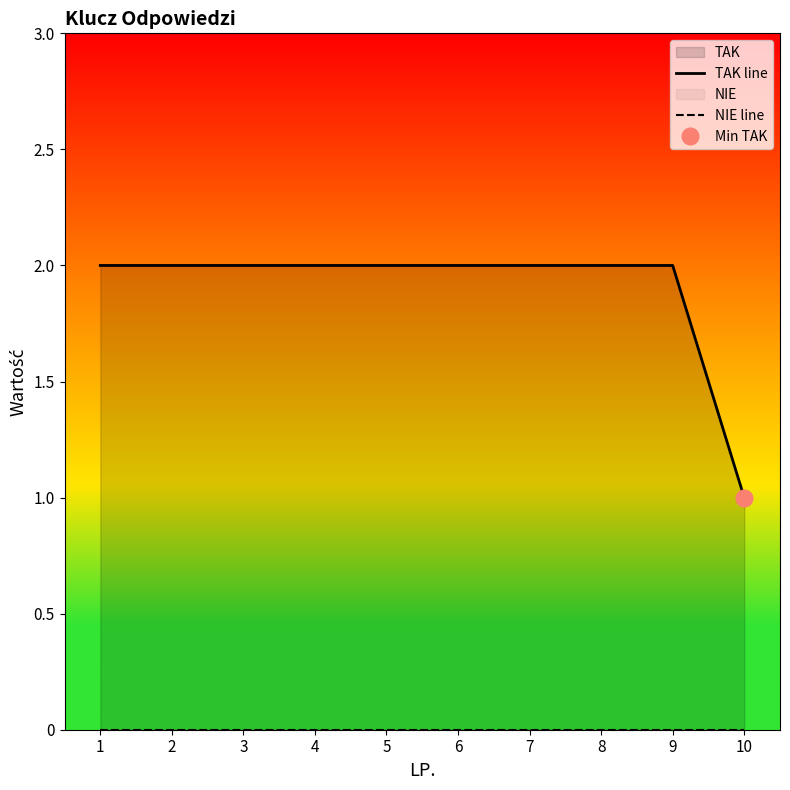

Reading right to left, list all the values displayed in this chart.

TAK line: 10=1	9=2	8=2	7=2	6=2	5=2	4=2	3=2	2=2	1=2
NIE line: 10=0	9=0	8=0	7=0	6=0	5=0	4=0	3=0	2=0	1=0